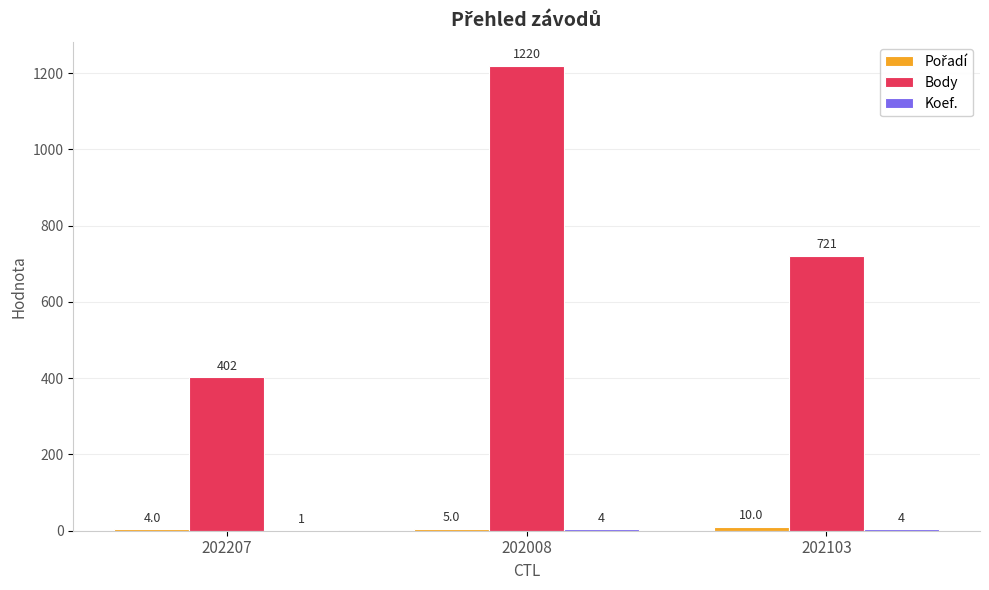

What is the maximum value for Body?

1220